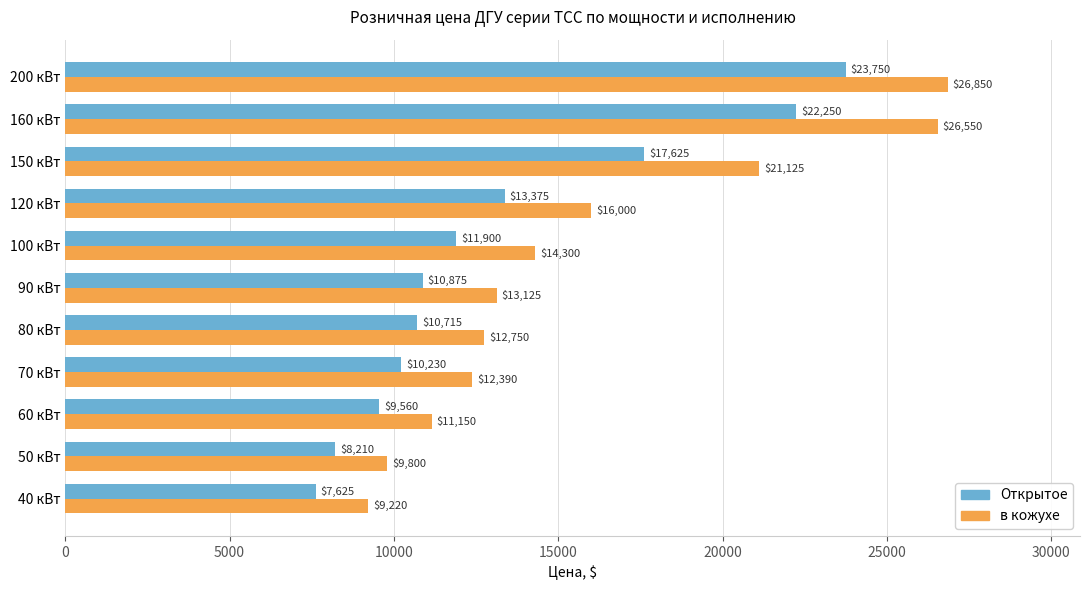

What is the maximum value for Открытое?

23750